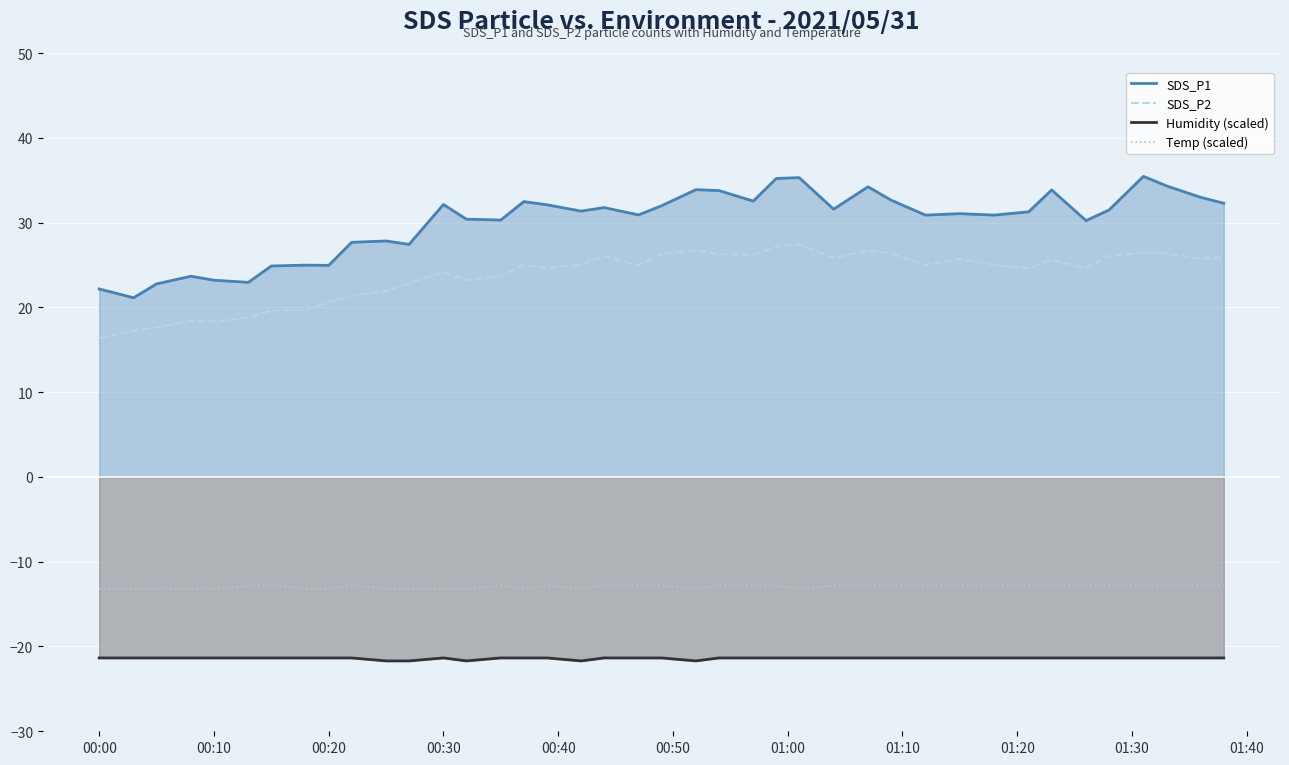

What is the smallest value displayed?

-21.7